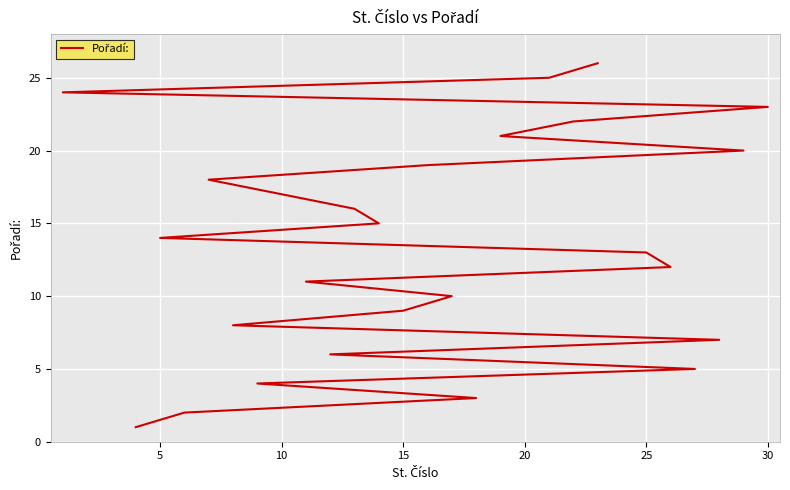

What is the sum of all values?

351